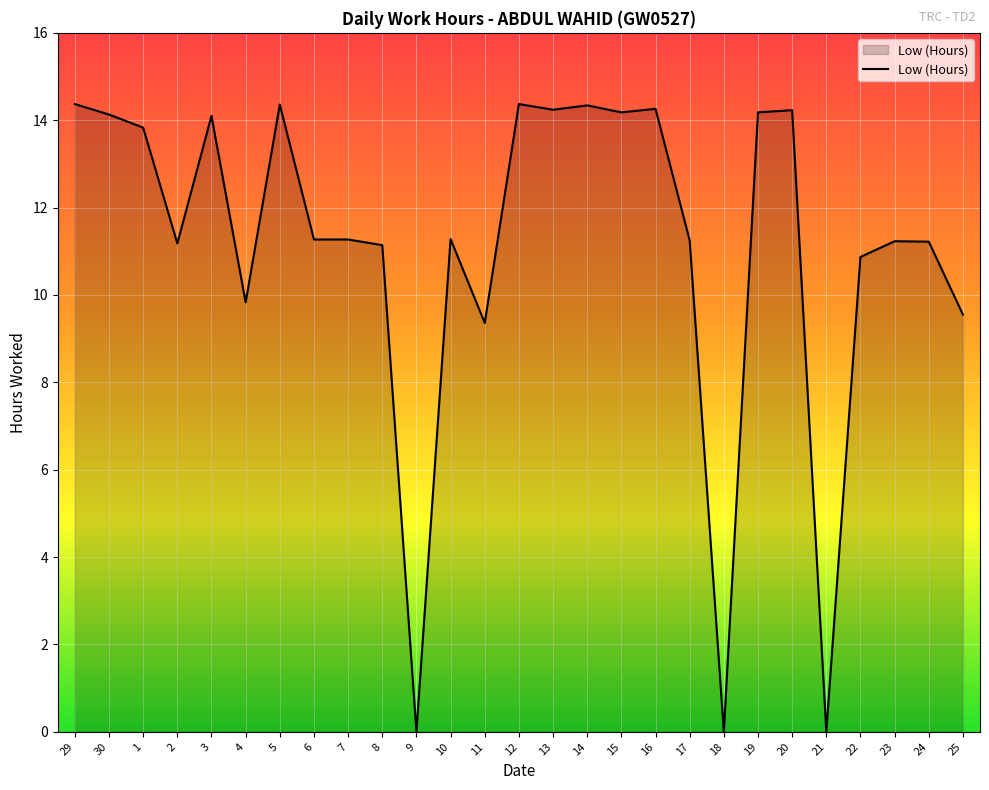

What is the sum of all values?

300.0